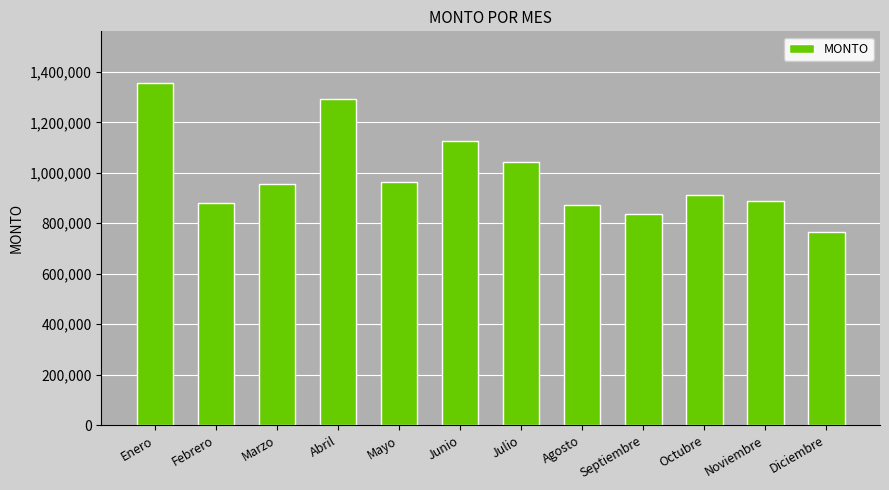

Between Octubre and Diciembre, which is larger?

Octubre